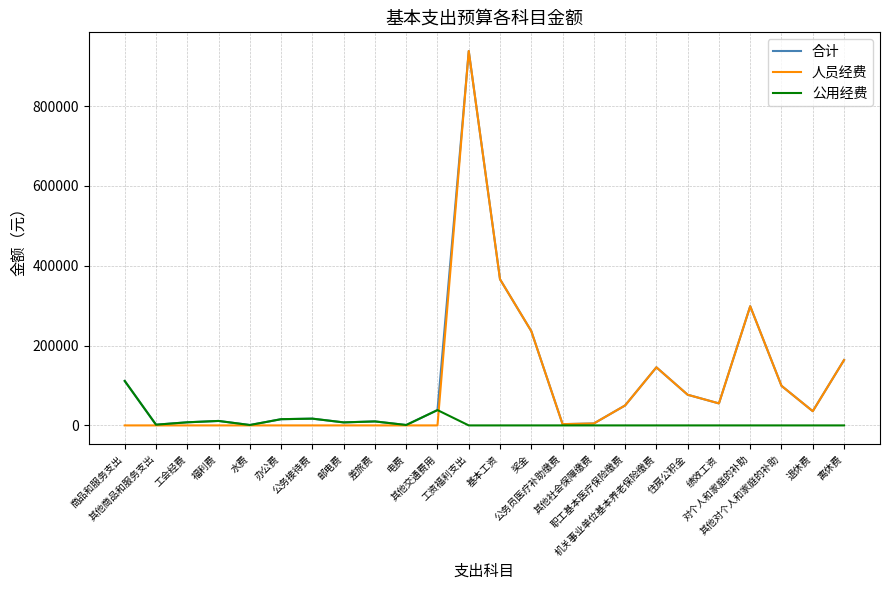

What is the maximum value shown in the chart?

937675.6